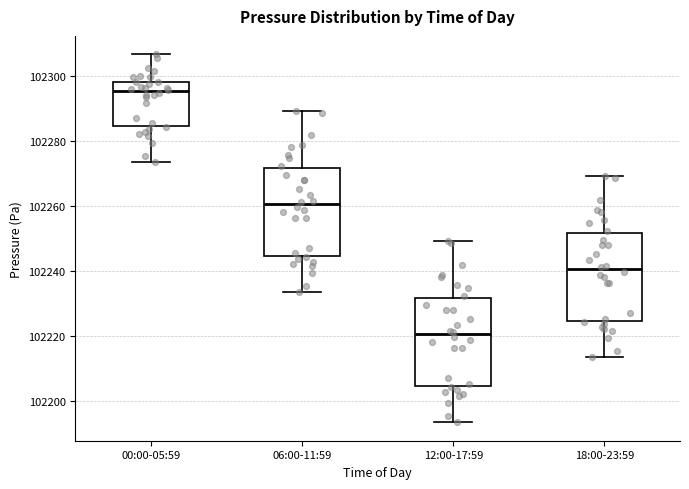

Reading left to right, read every box against the y-axis: the position of its median line, the range the box covers, and the ends of its whiskers. The values are not printed on the chart, so give them approximately, as read against the axis.

00:00-05:59: median 102296, box 102284 to 102298, whiskers 102274 to 102306
06:00-11:59: median 102260, box 102244 to 102272, whiskers 102234 to 102290
12:00-17:59: median 102220, box 102204 to 102232, whiskers 102194 to 102250
18:00-23:59: median 102240, box 102224 to 102252, whiskers 102214 to 102270